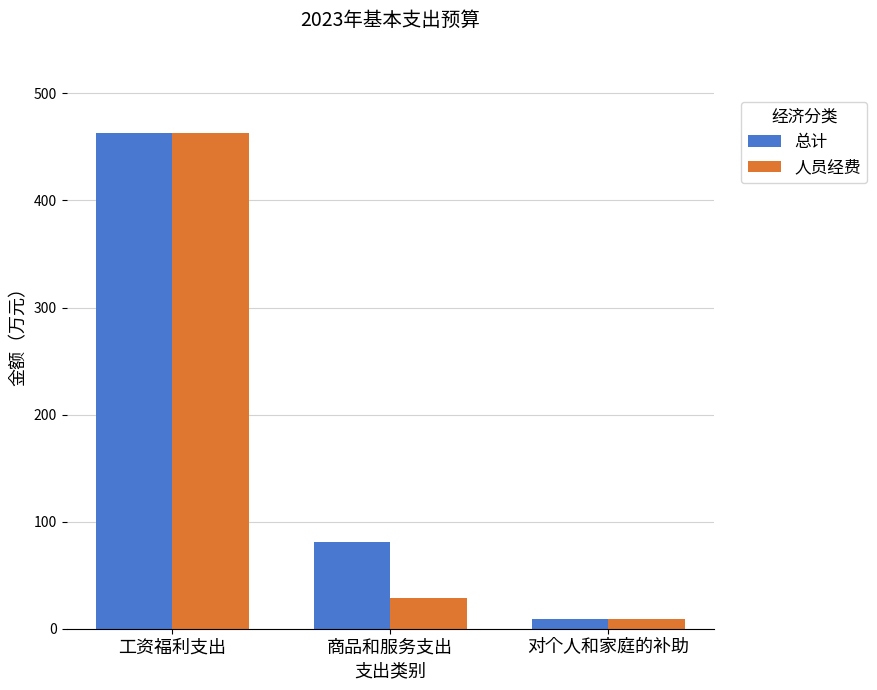

What is the spread (max minus min) of values at 商品和服务支出?

51.9